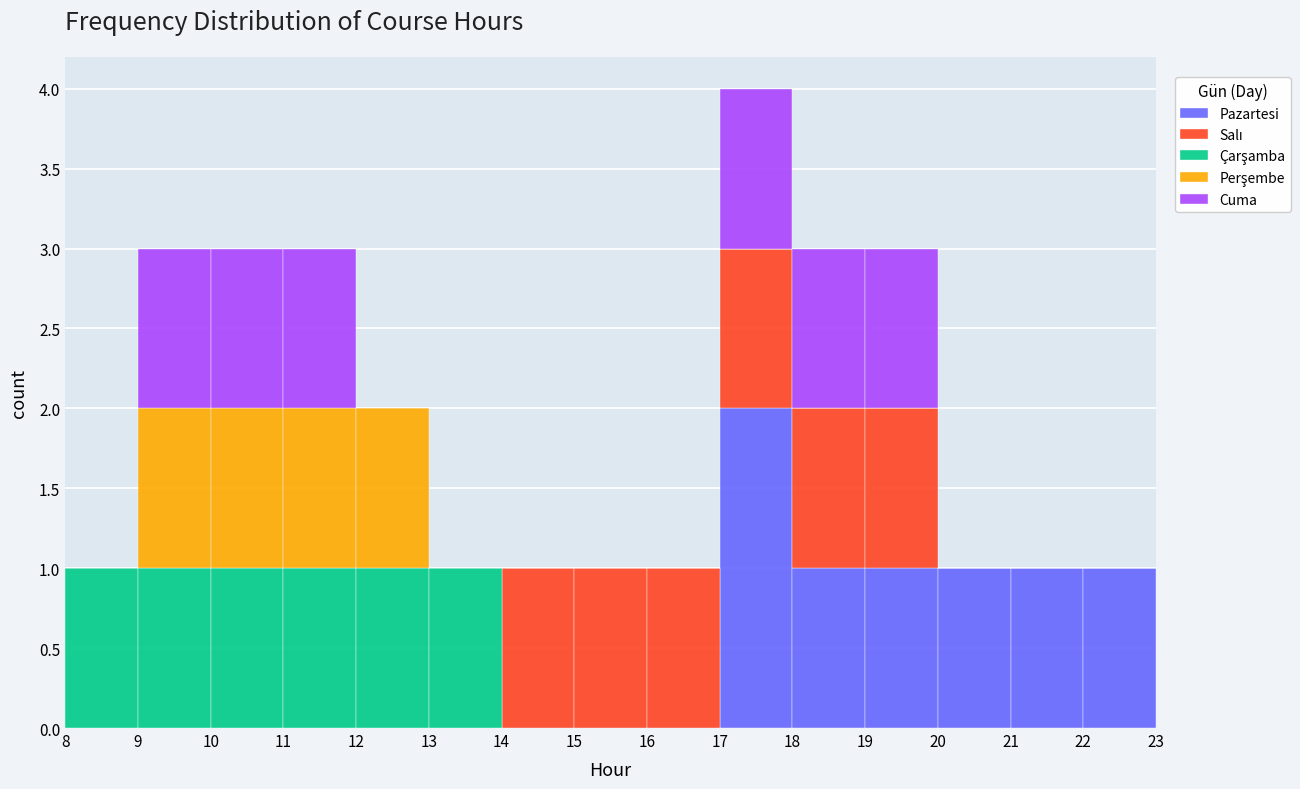

Which range on the x-axis has the tallest stacked bar (by total height)?

17 to 18